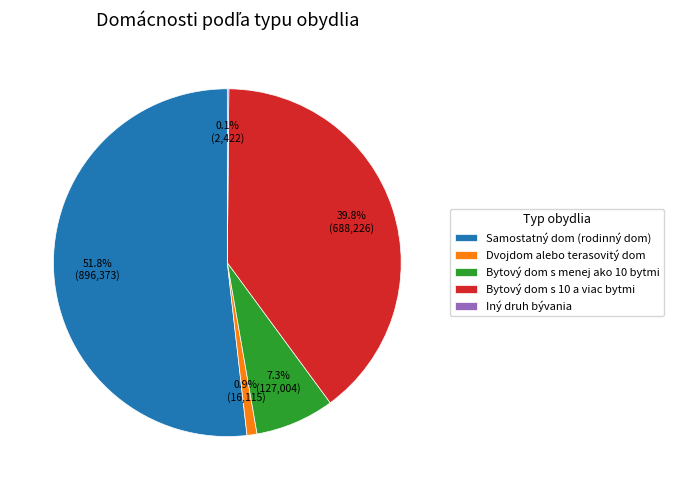

To the nearest percent, what is the difference between the largest and smallest slice percentages?

52%